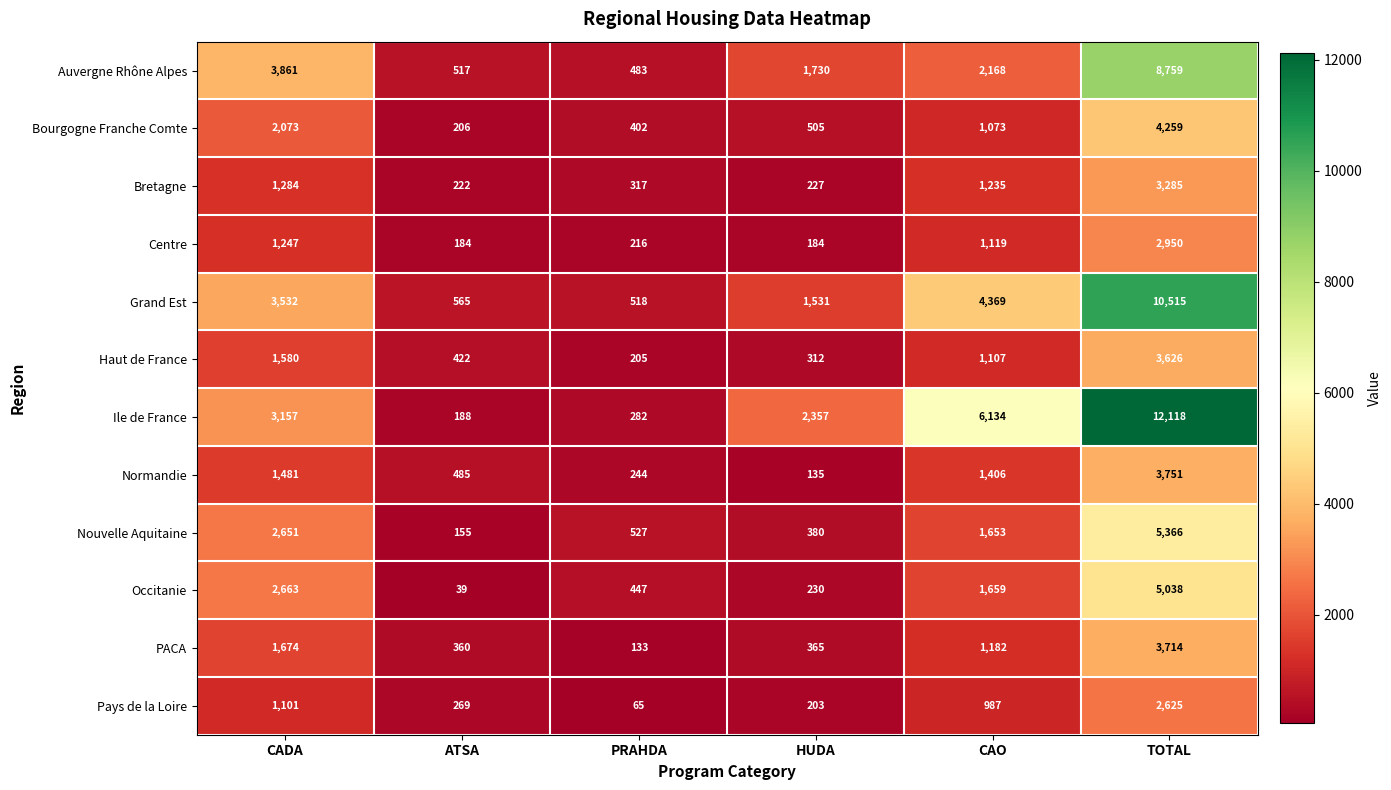

At how many categories does at least one series exceed 6092?

2